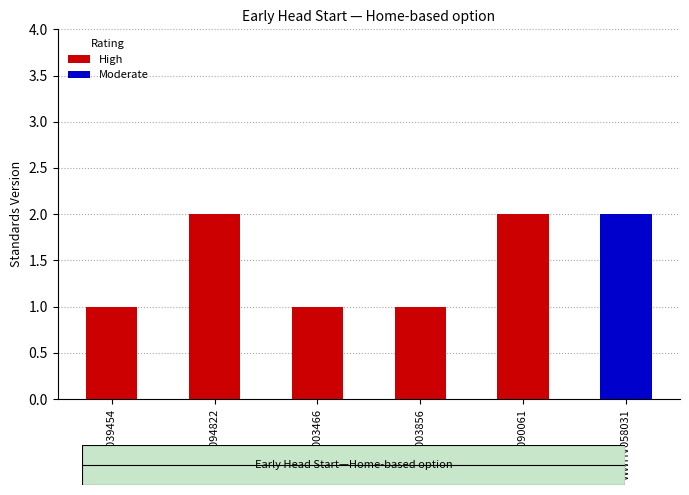

The value of High at WWHV094822 is 2. True or false?

True